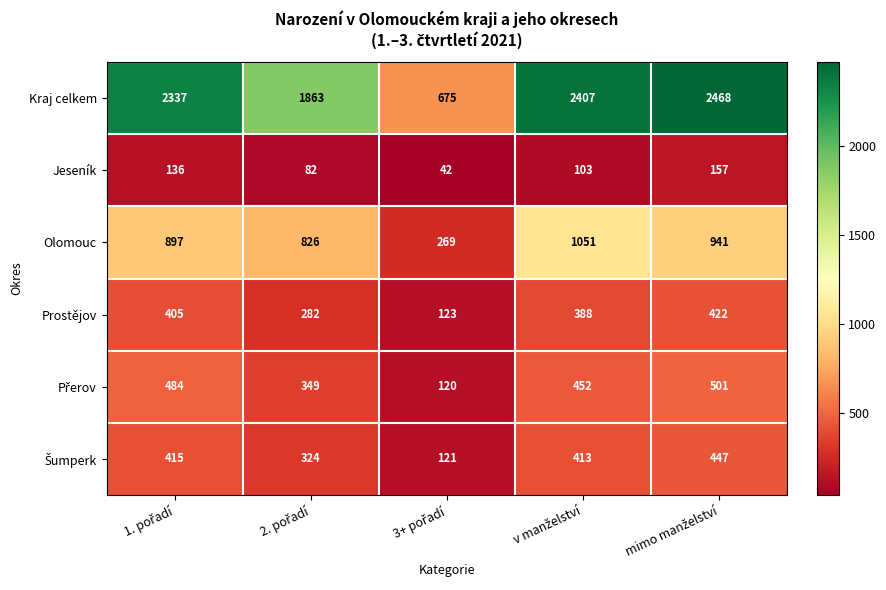

What is the average value of the Olomouc series?

797